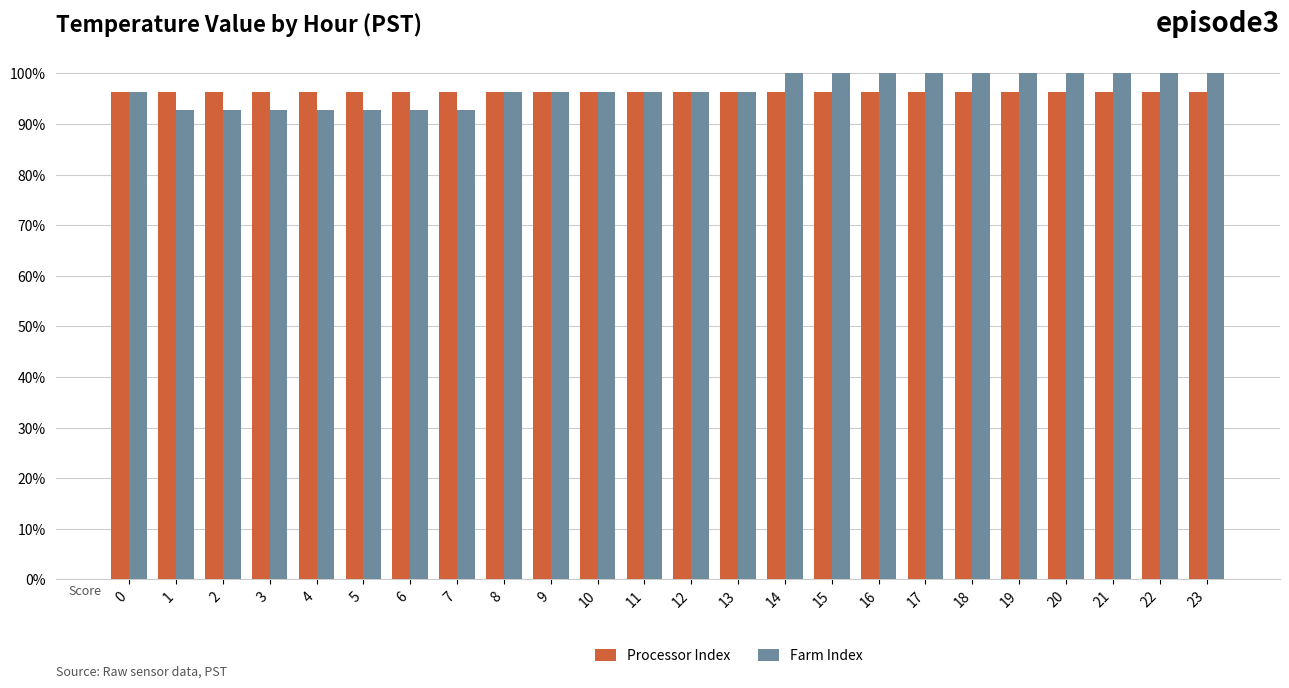

Which label corresponds to the largest value in the chart?

14